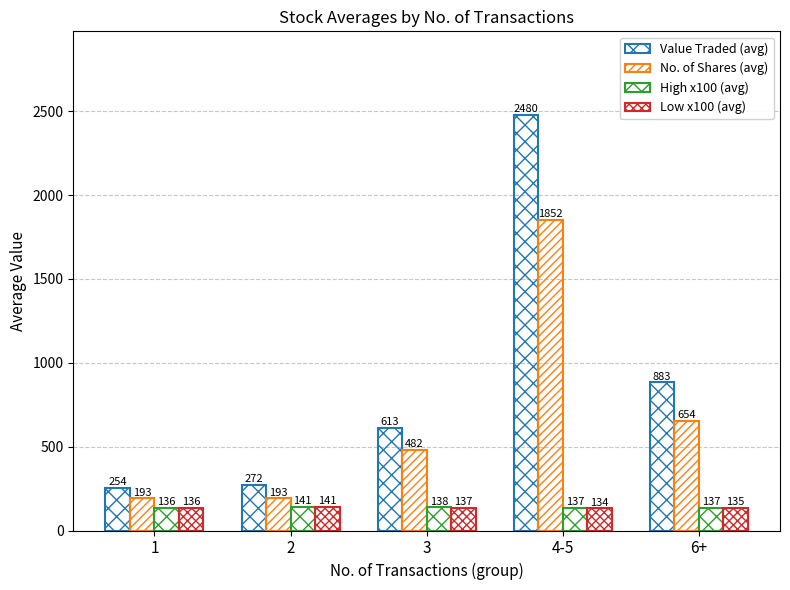

How many bars are there in each group?

4